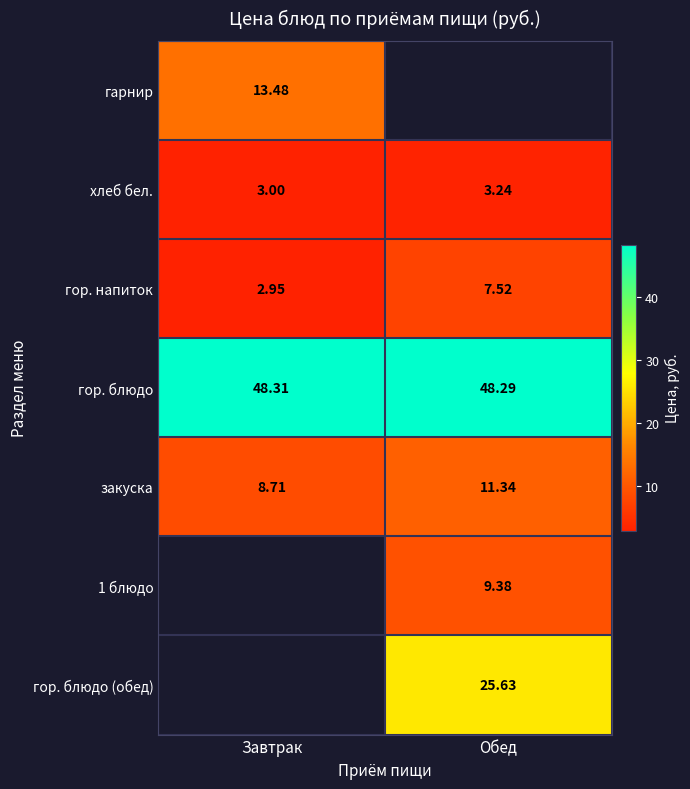

List the labels in order of закуска value, smallest first.

Завтрак, Обед